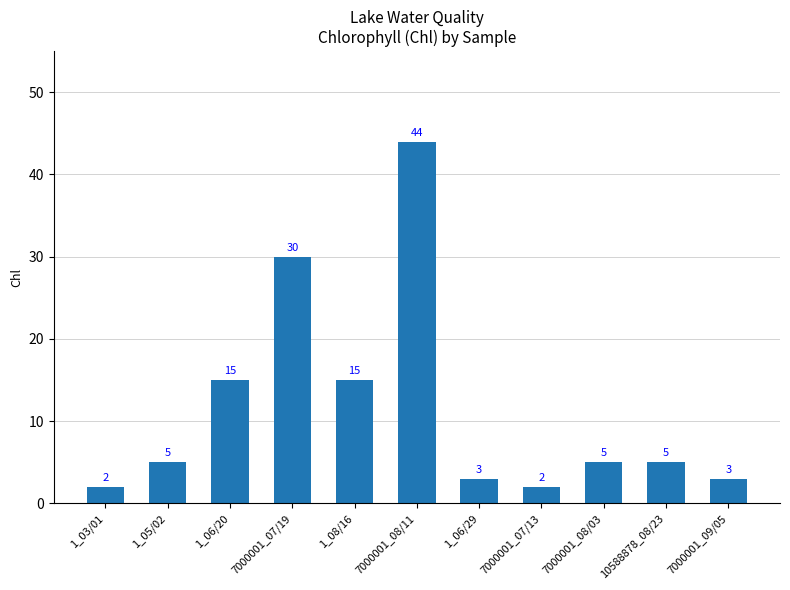

What is the greatest value displayed?

44